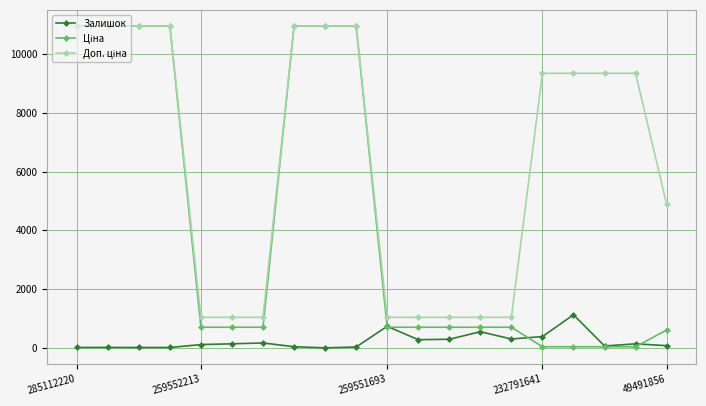

What is the maximum value shown in the chart?

10952.0